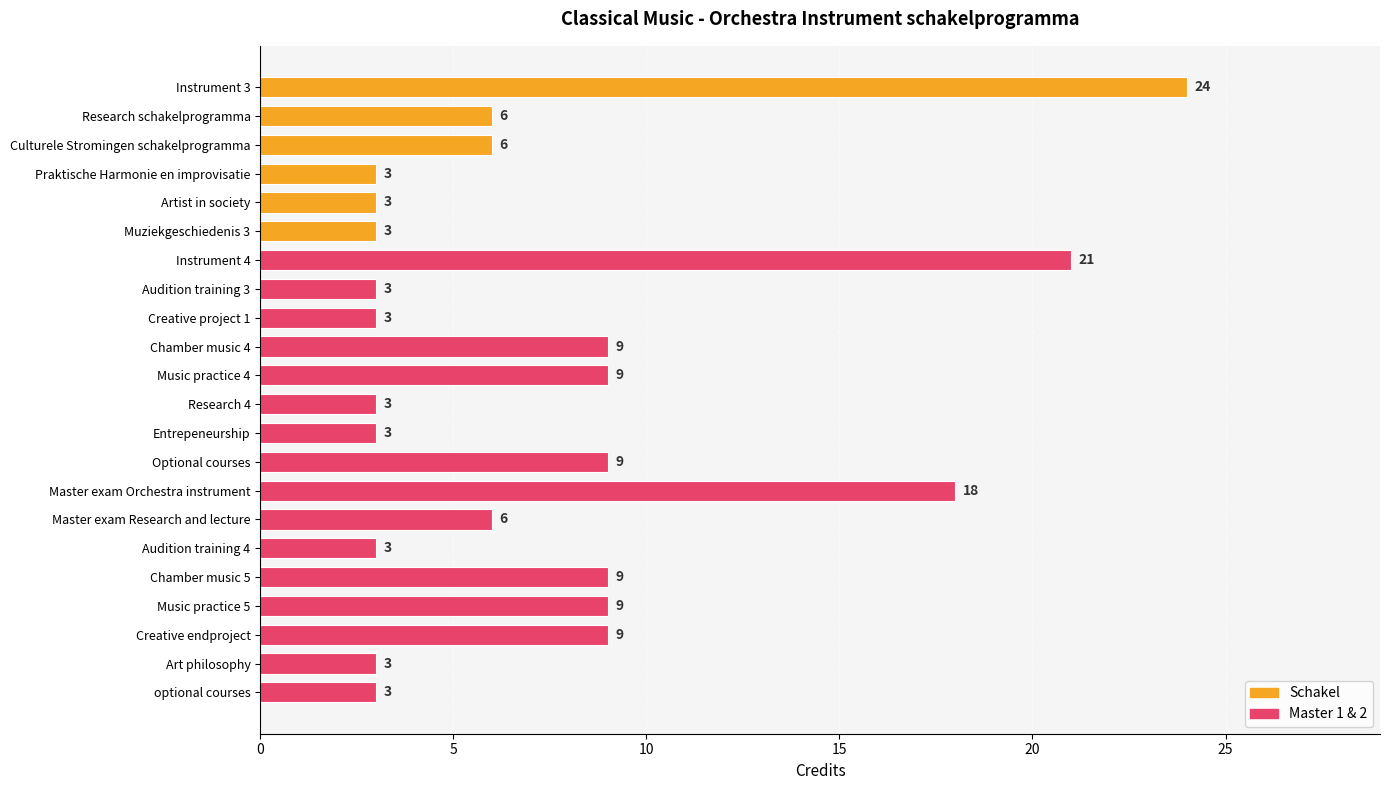

What is the value of the 7th bar from the top?

21